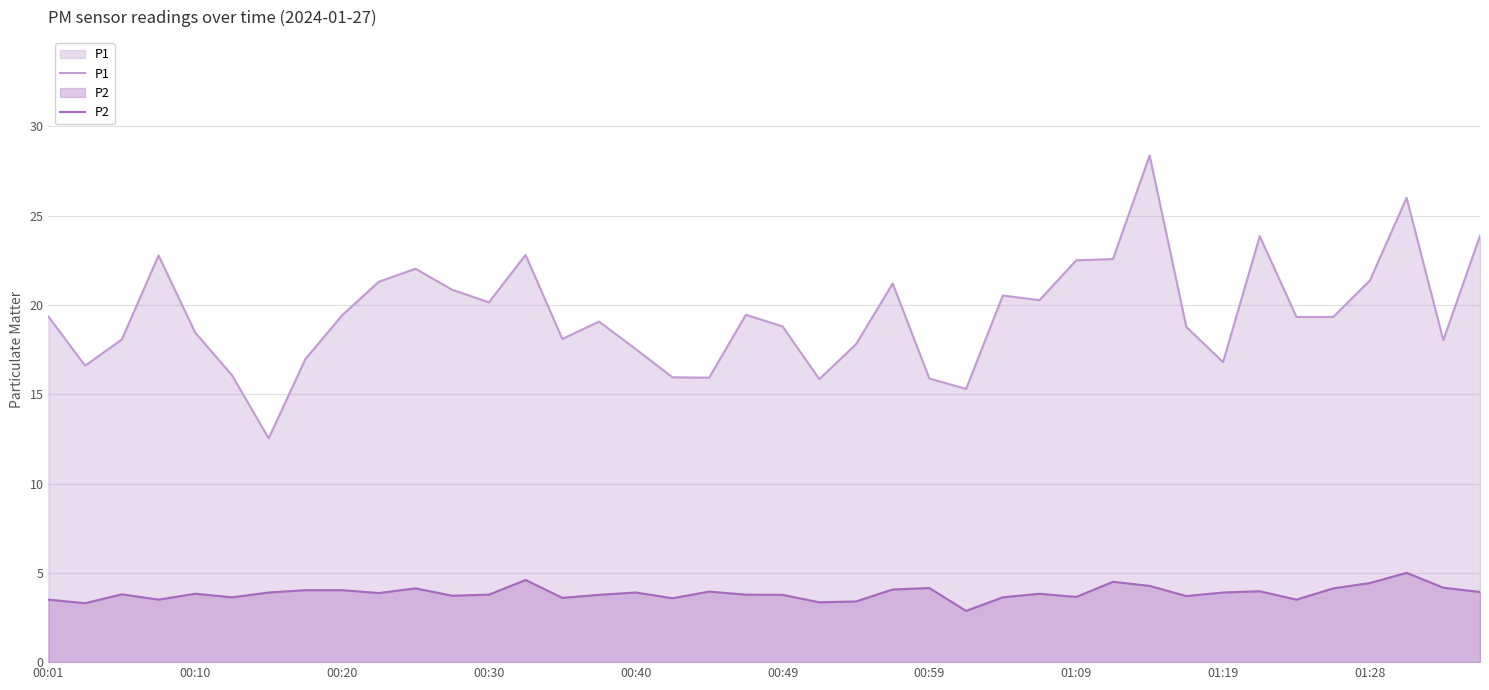

How many lines are shown in the chart?

2